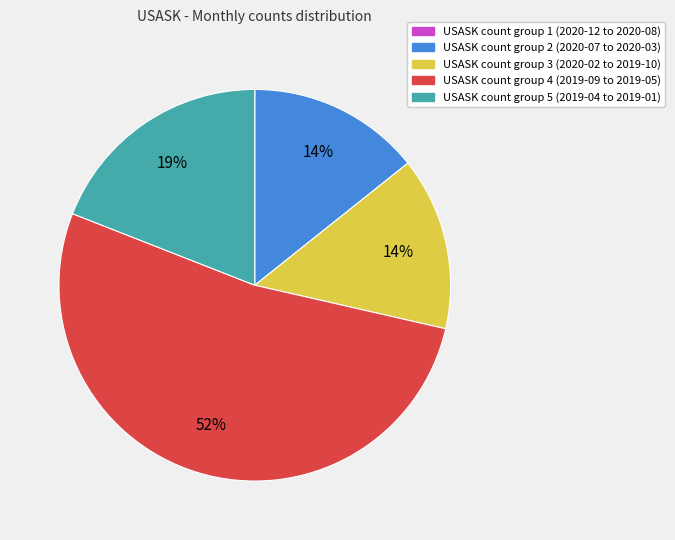

Is there any slice that represents more than half of the pie?

Yes